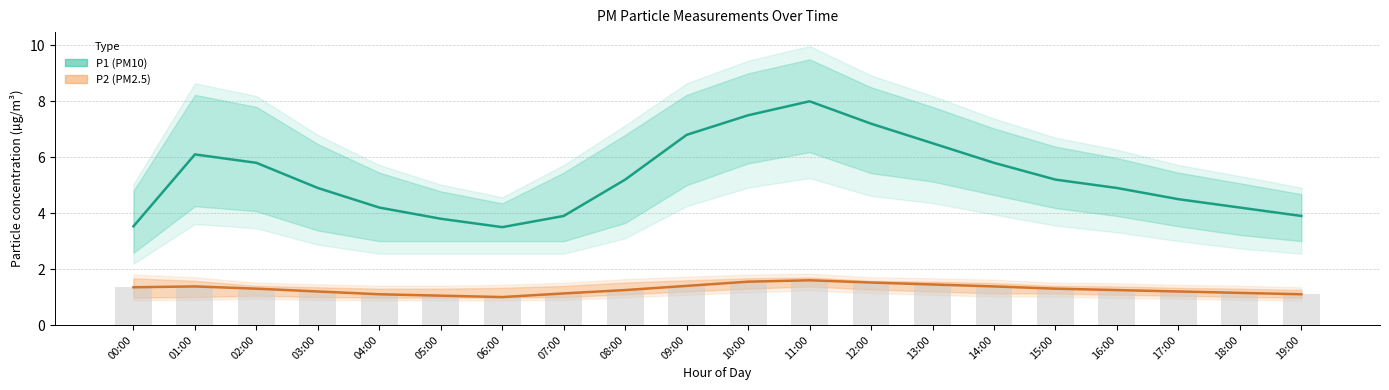

Reading right to left, what are all the values shown in this chart?

P1 estimate: 19:00=3.9	18:00=4.2	17:00=4.5	16:00=4.9	15:00=5.2	14:00=5.8	13:00=6.5	12:00=7.2	11:00=8.0	10:00=7.5	09:00=6.8	08:00=5.2	07:00=3.9	06:00=3.5	05:00=3.8	04:00=4.2	03:00=4.9	02:00=5.8	01:00=6.1	00:00=3.5
P2 estimate: 19:00=1.1	18:00=1.1	17:00=1.2	16:00=1.2	15:00=1.3	14:00=1.4	13:00=1.4	12:00=1.5	11:00=1.6	10:00=1.6	09:00=1.4	08:00=1.2	07:00=1.1	06:00=1.0	05:00=1.1	04:00=1.1	03:00=1.2	02:00=1.3	01:00=1.4	00:00=1.4